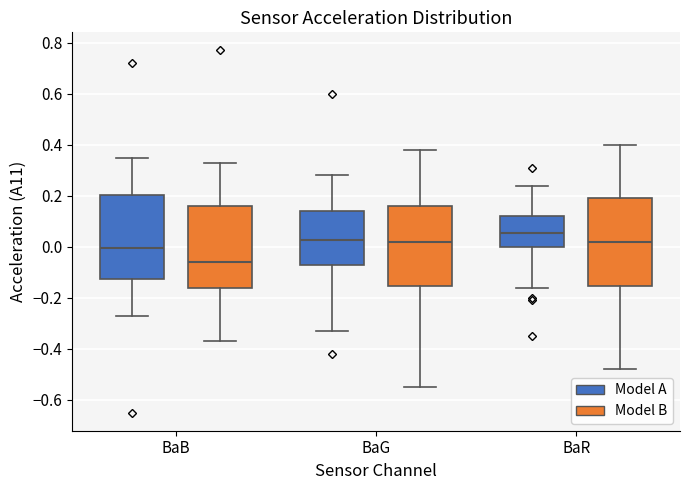

Reading left to right, read every box against the y-axis: the position of its median line, the range the box covers, and the ends of its whiskers. The values are not printed on the chart, so give them approximately, as read against the axis.

BaB (Model A): median 0.00, box -0.12 to 0.20, whiskers -0.26 to 0.36
BaB (Model B): median -0.06, box -0.16 to 0.16, whiskers -0.36 to 0.34
BaG (Model A): median 0.02, box -0.08 to 0.14, whiskers -0.32 to 0.28
BaG (Model B): median 0.02, box -0.16 to 0.16, whiskers -0.54 to 0.38
BaR (Model A): median 0.06, box 0.00 to 0.12, whiskers -0.16 to 0.24
BaR (Model B): median 0.02, box -0.16 to 0.20, whiskers -0.48 to 0.40